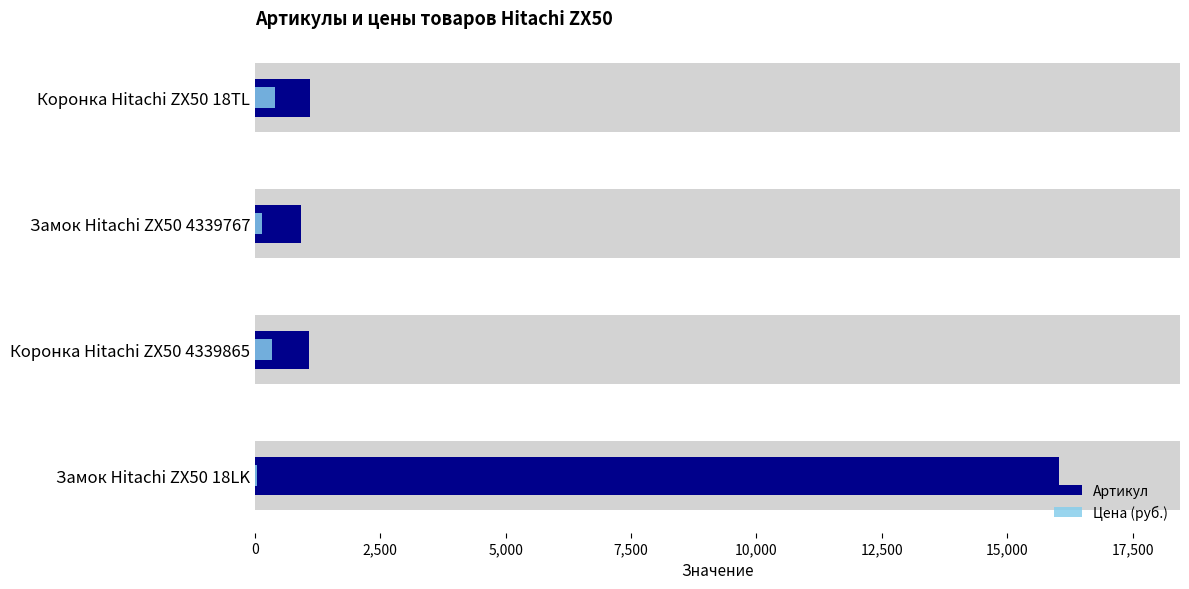

The value of Артикул at Коронка Hitachi ZX50 4339865 is 1073. True or false?

True